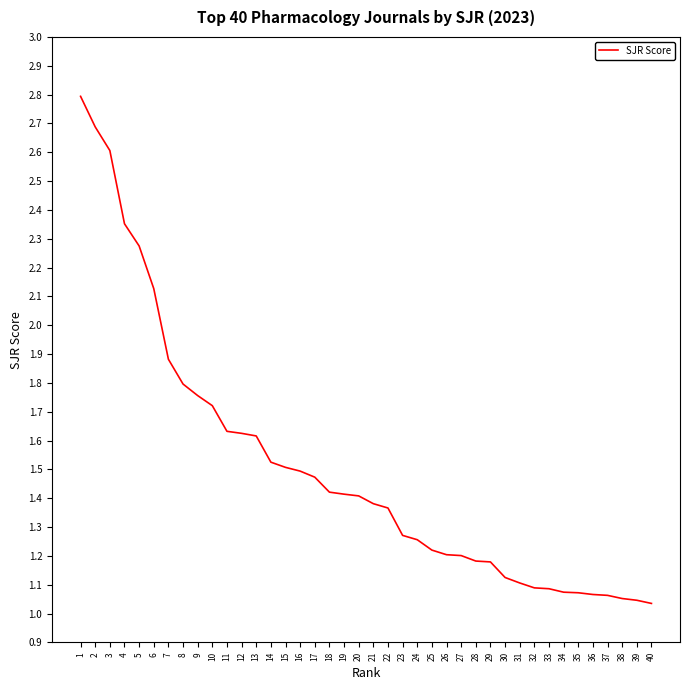

The chart shows a value of 3.2 at 8. True or false?

False